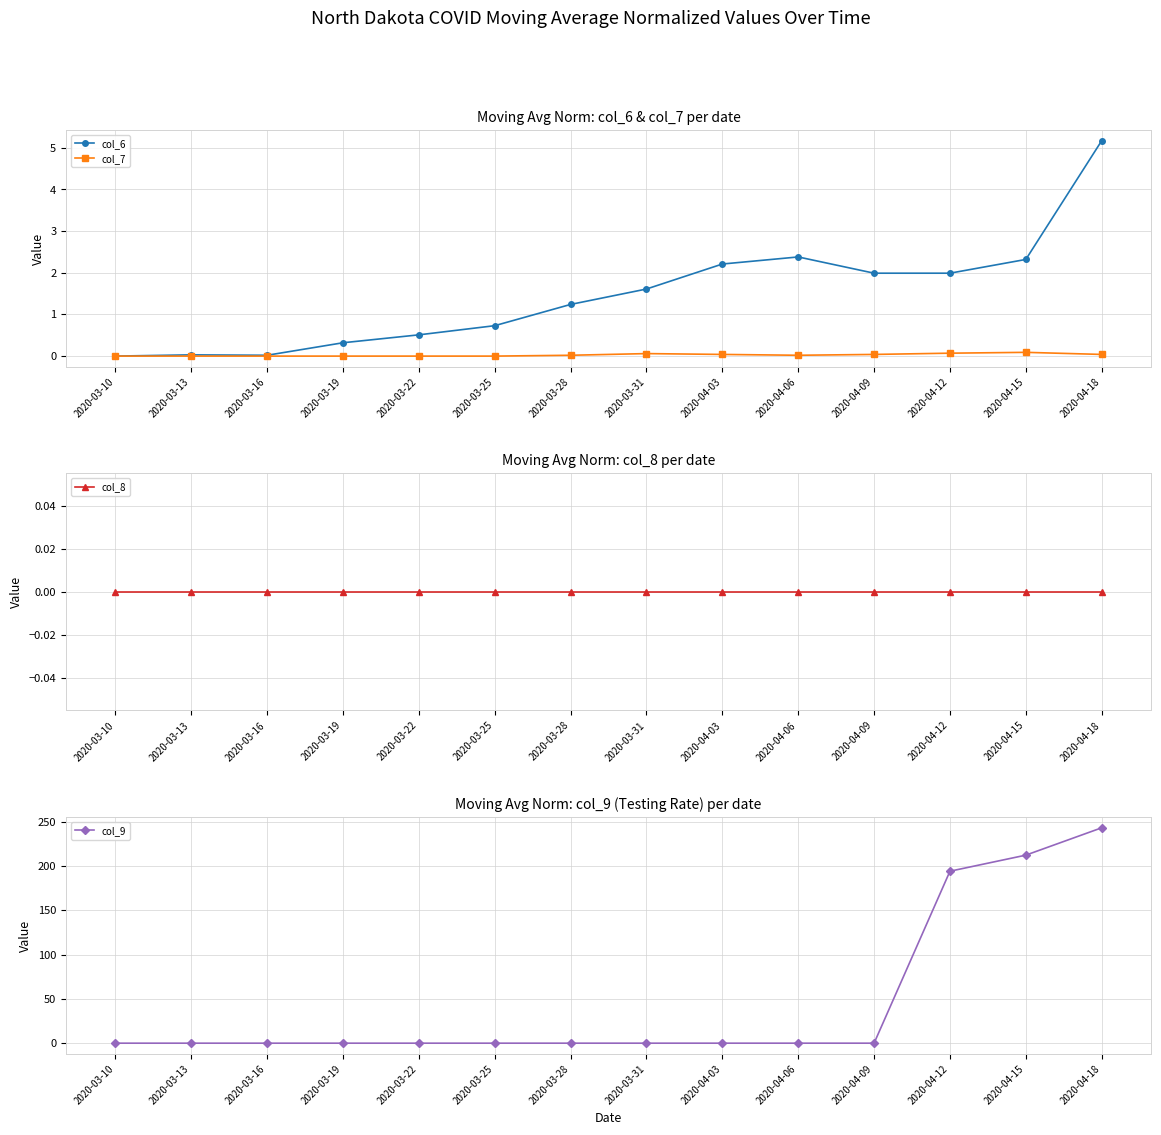

How many lines are shown in the chart?

4